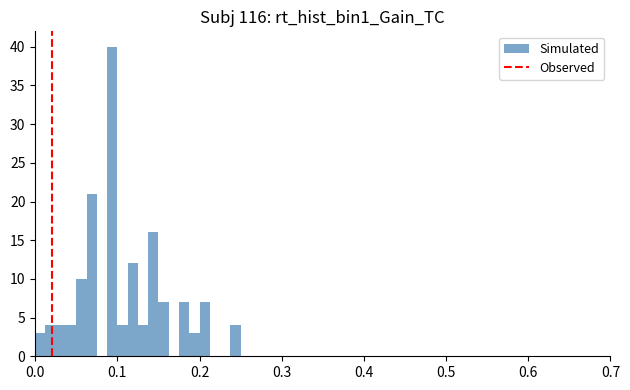

Around what value on the x-axis is the tallest bar? Give the approximate position of its centre, as read against the axis.

0.09